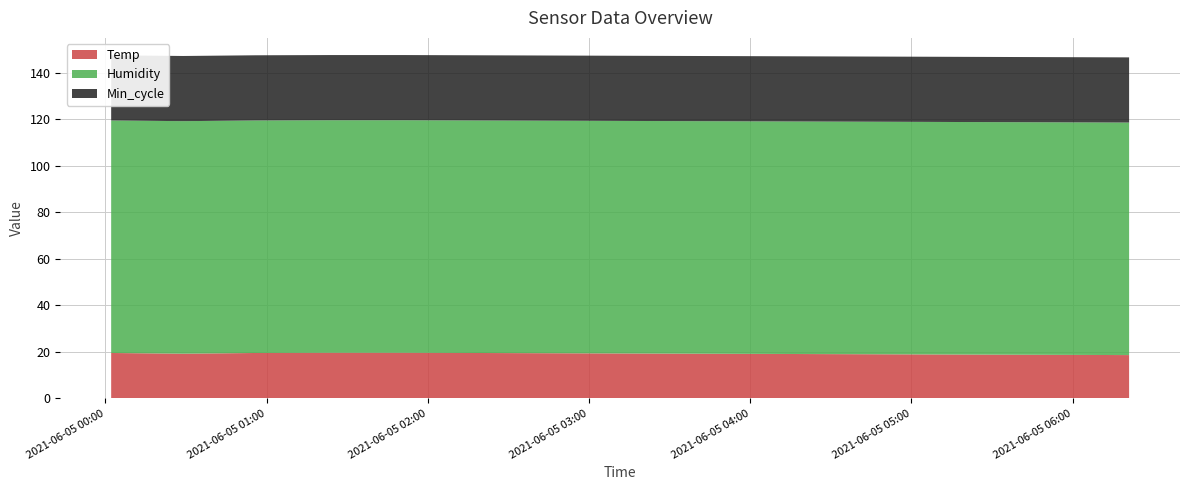

Reading right to left, what are all the values shown in this chart?

Temp: 18.6	18.7	18.8	18.9	19.0	19.1	19.2	19.3	19.4	19.5	19.6	19.6	19.5	19.2	19.5
Humidity: 99.9	99.9	99.9	99.9	99.9	99.9	99.9	99.9	99.9	99.9	99.9	99.9	99.9	99.9	99.9
Min_cycle: 28.0	28.0	28.0	28.0	28.0	28.0	28.0	28.0	28.0	28.0	28.0	28.0	28.0	28.0	28.0